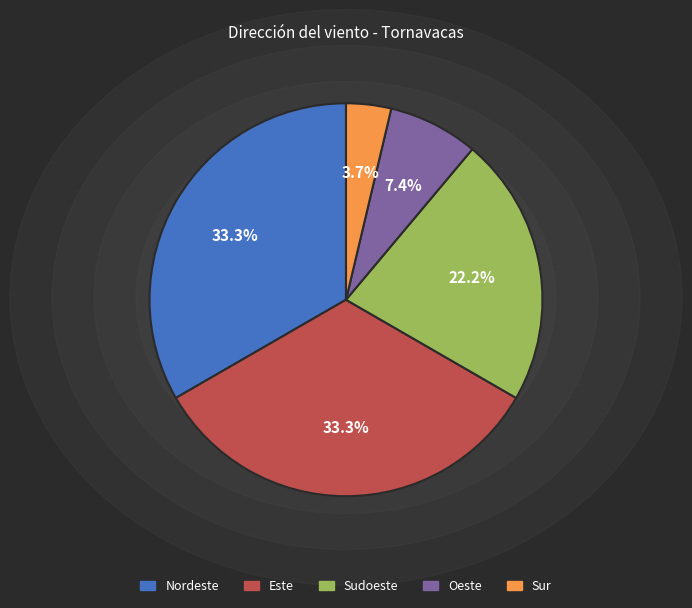

What percentage is NOT represented by Oeste?

92.6%